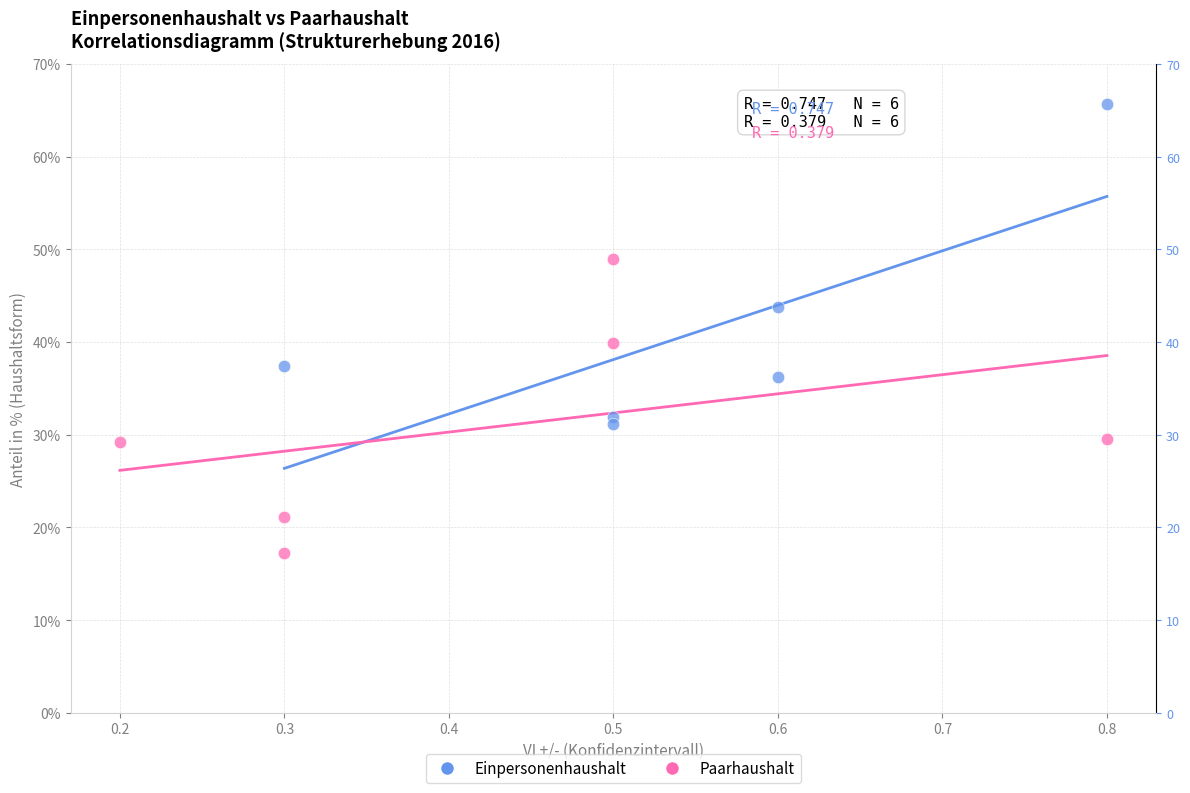

What are all the series names shown in the legend?

Einpersonenhaushalt, Paarhaushalt